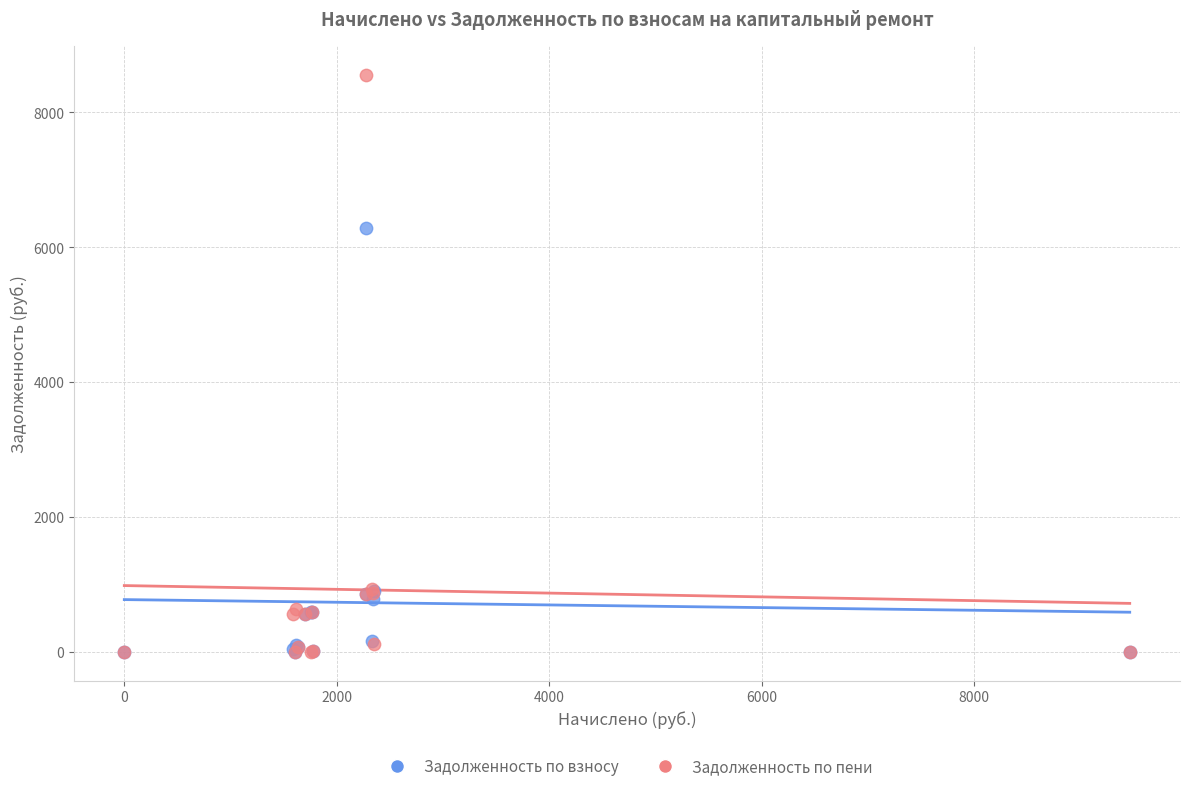

Across all series, what Y value is closest to 4277?

6276.5